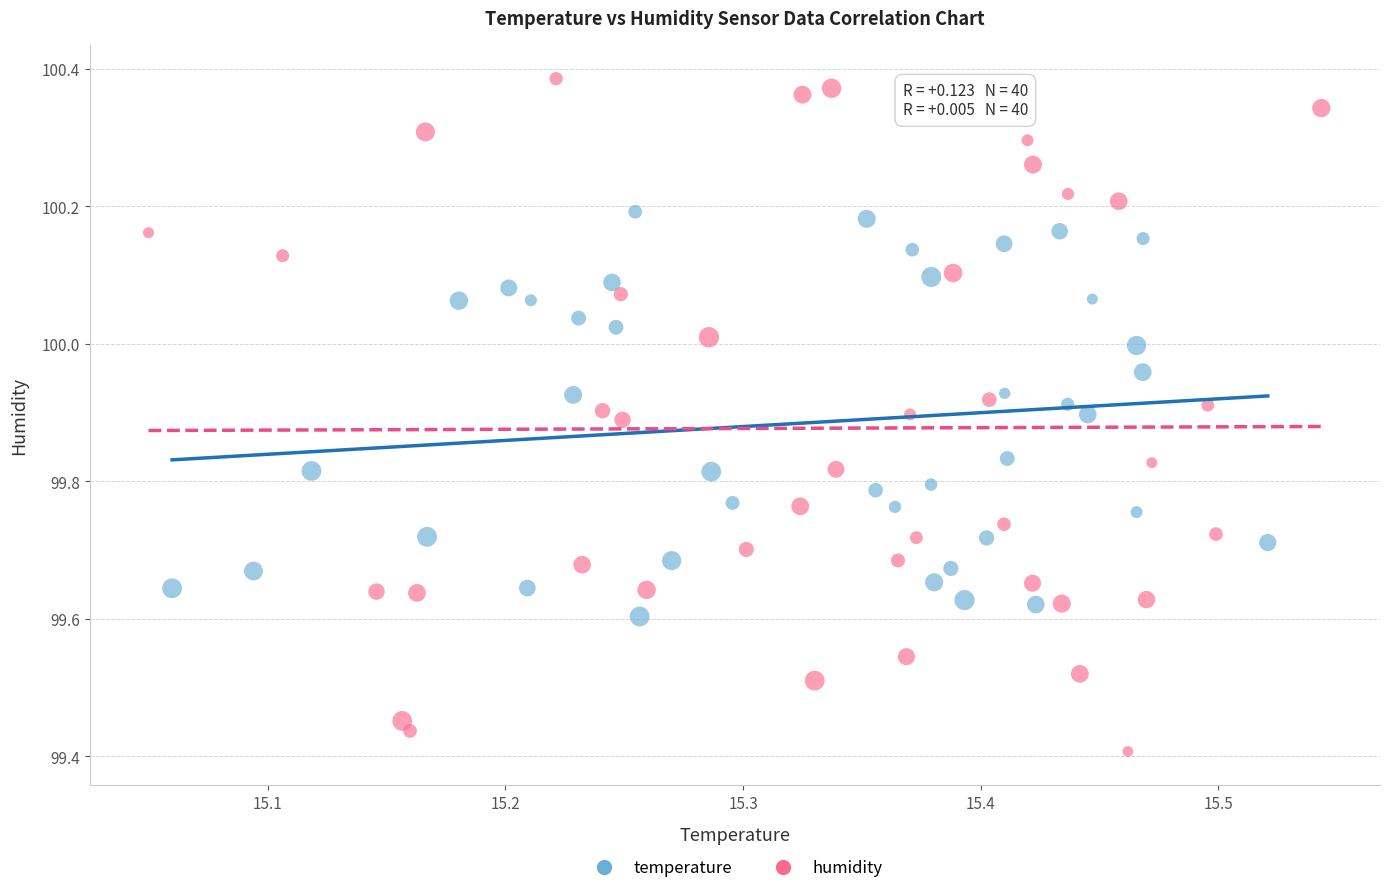

Which series reaches the maximum Y coordinate?

humidity